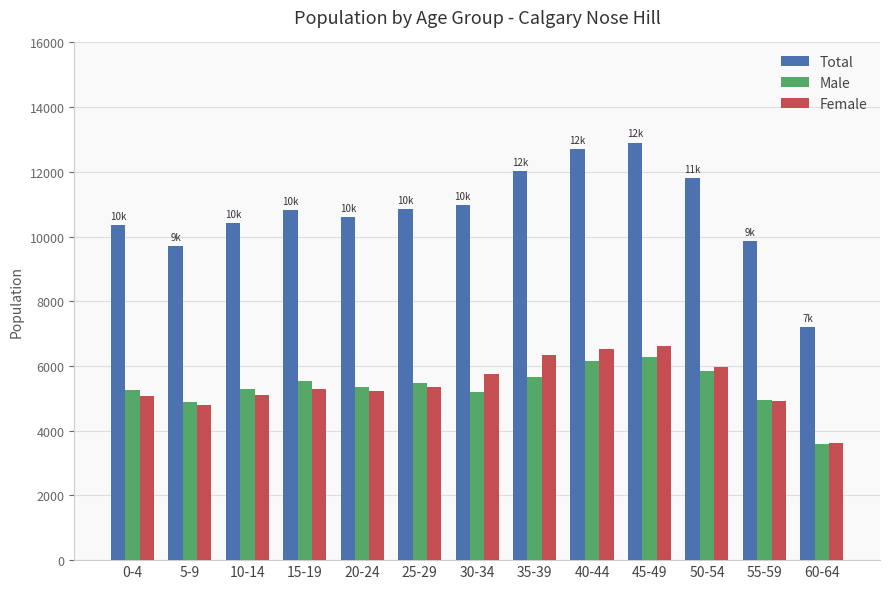

What is the total value across all series at 45-49?

25810